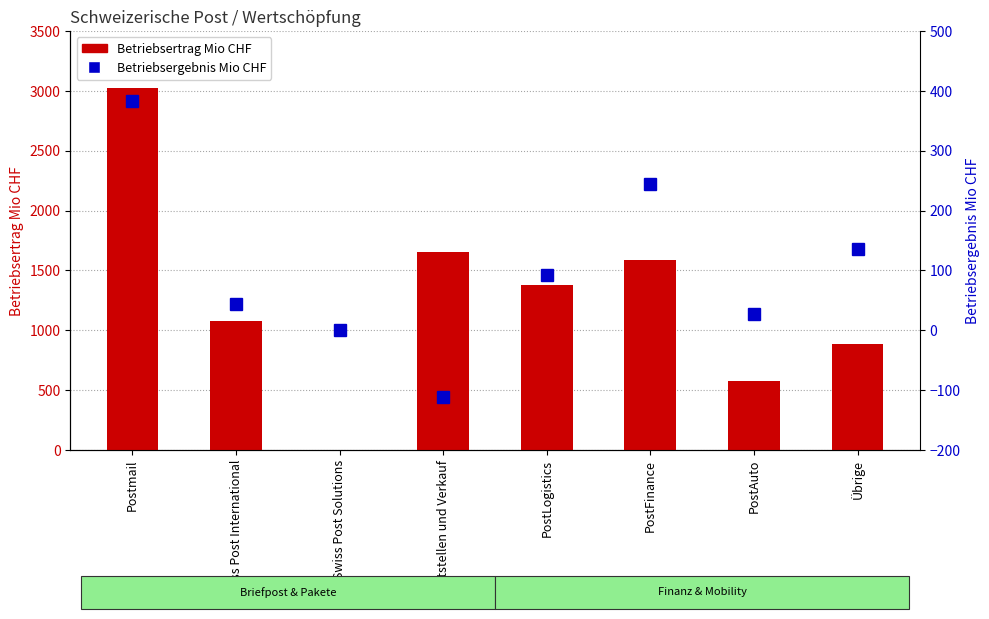

The value of Betriebsertrag Mio CHF at Swiss Post Solutions is -1885. True or false?

False